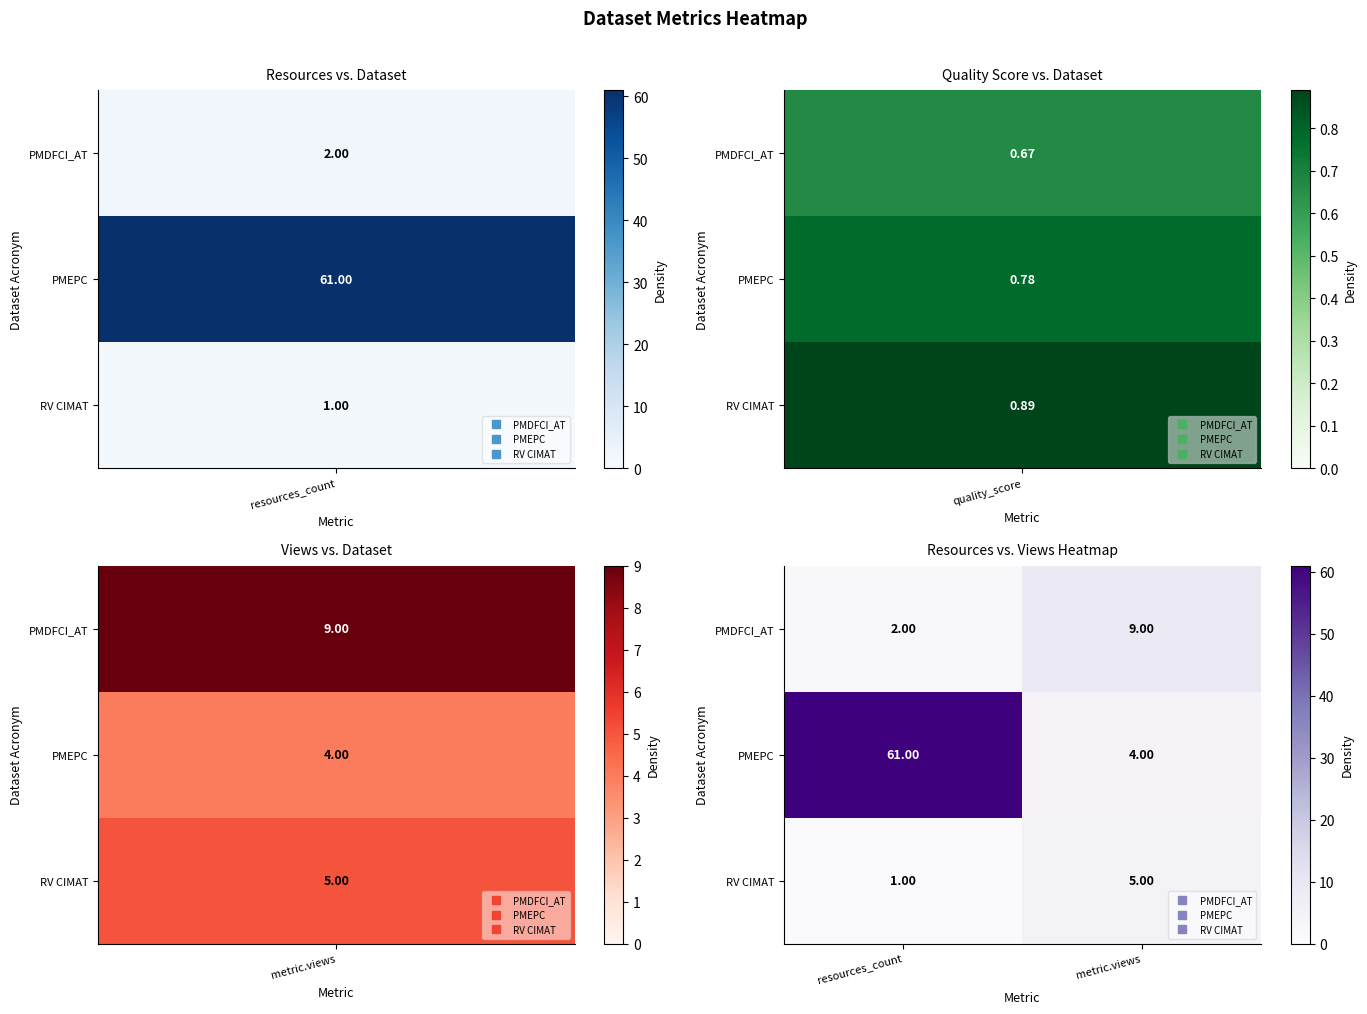

At which category is the sum across all series the highest?

resources_count